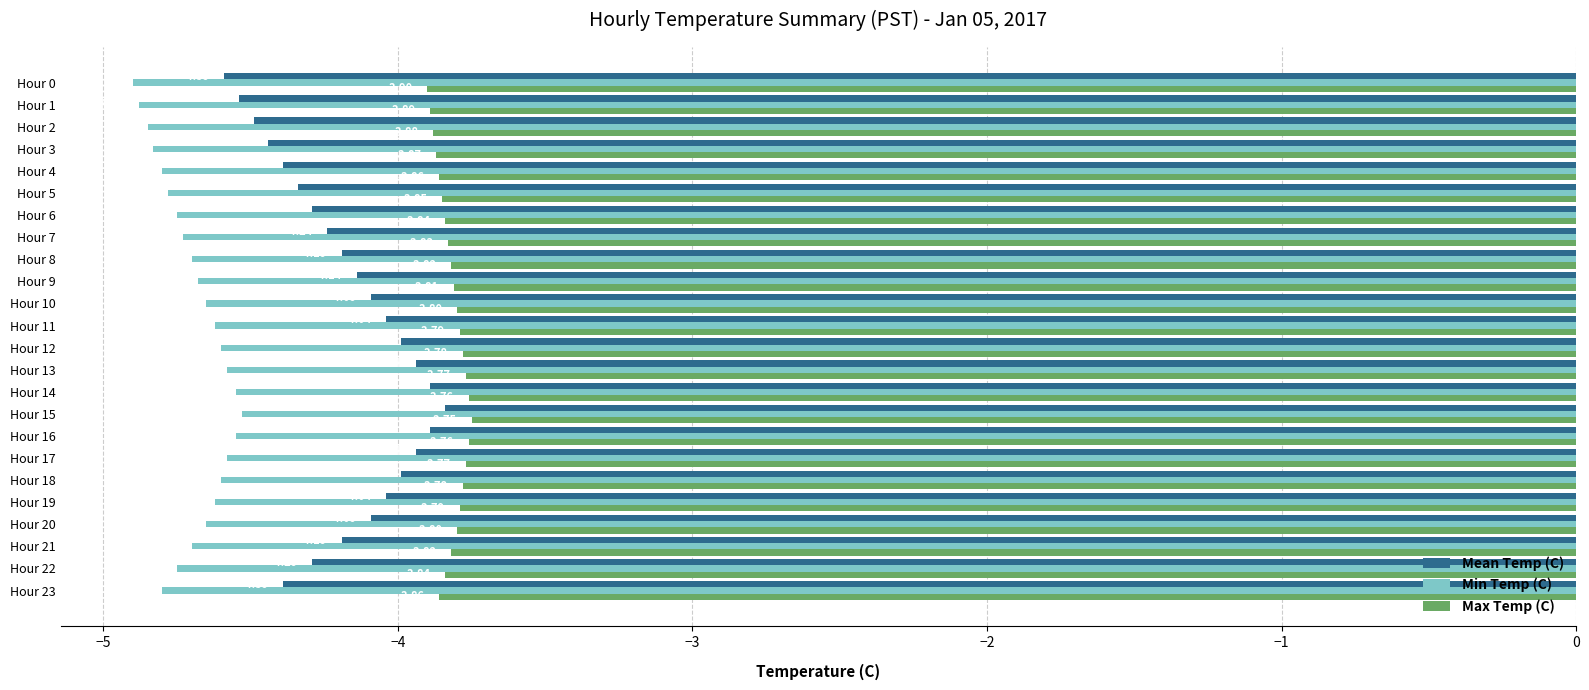

Rank the series by their maximum value, from lowest to highest.

Min Temp (C), Mean Temp (C), Max Temp (C)